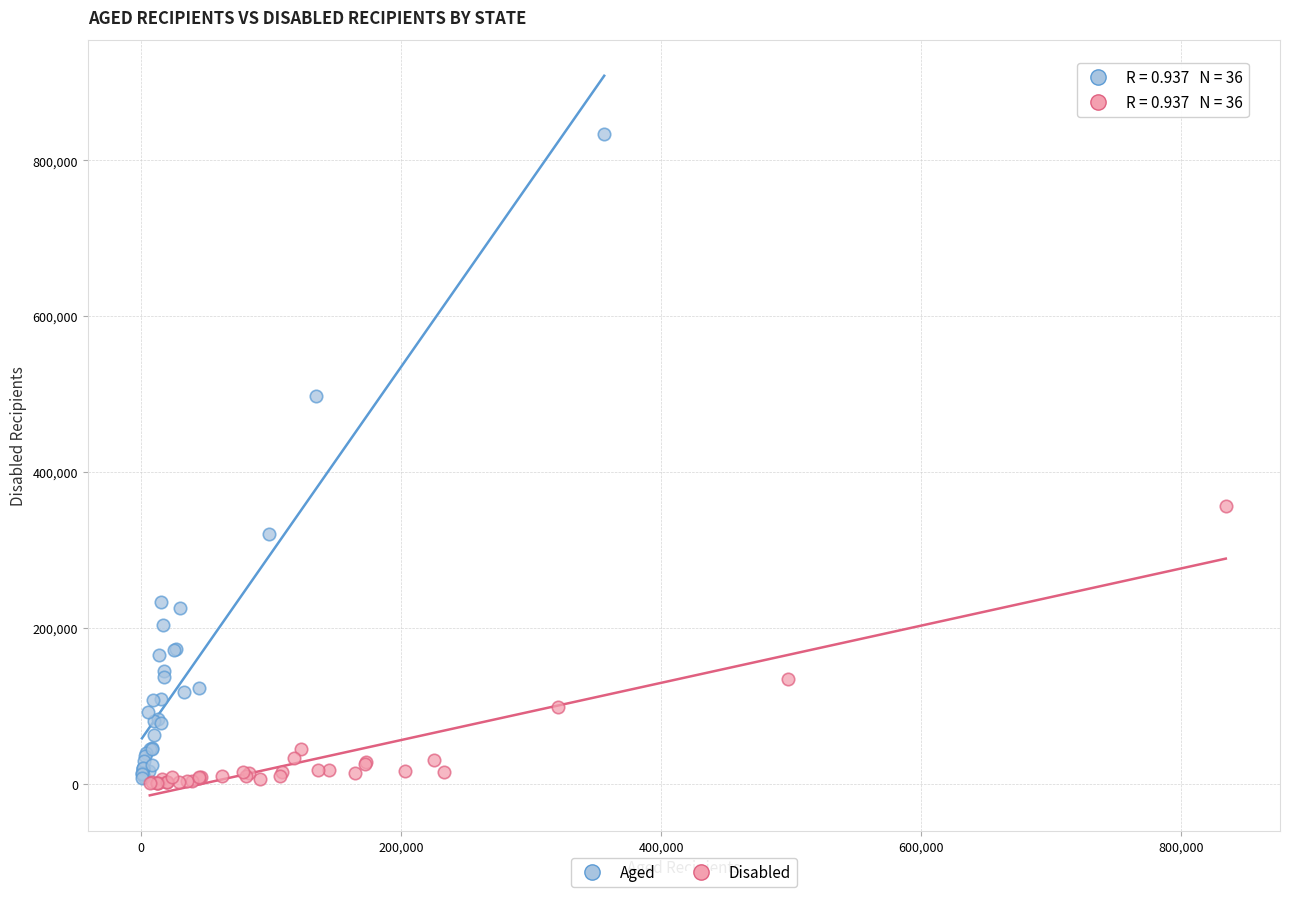

Which series has the largest Y range (max minus min)?

Aged